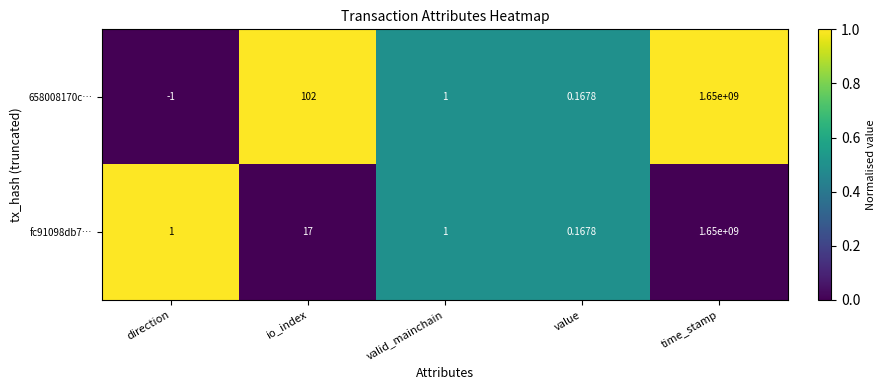

How many categories are shown in the chart?

5